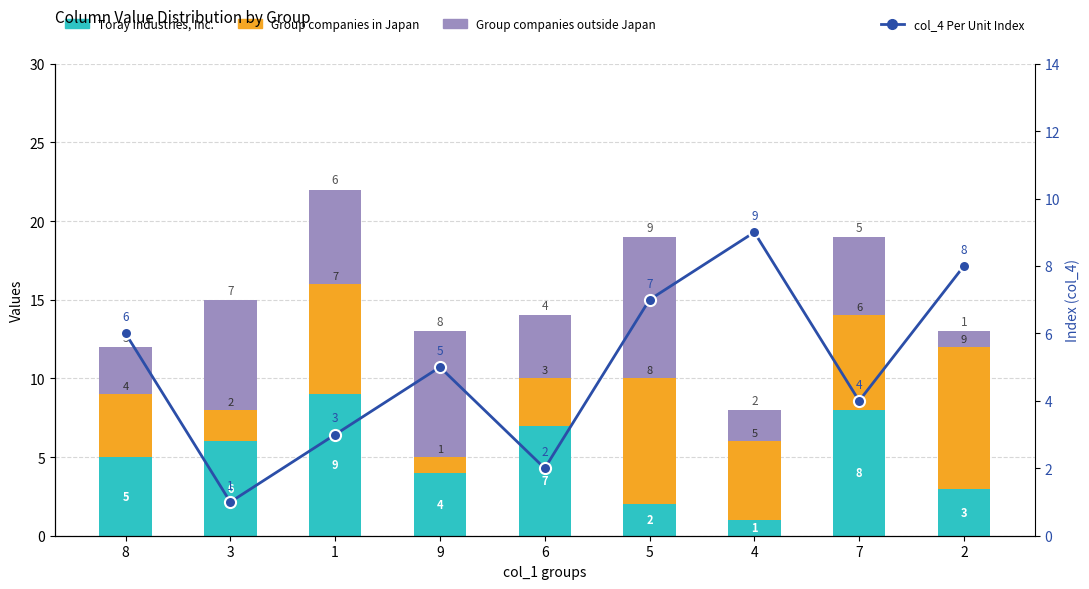

How many data points in Toray Industries, Inc. are less than 5?

4